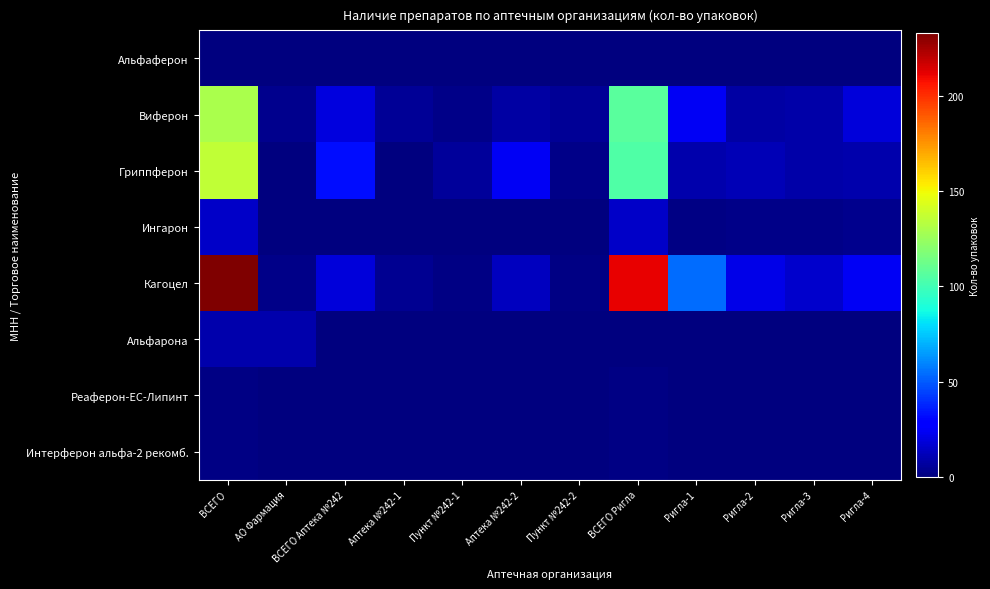

What is the spread (max minus min) of values at ВСЕГО Аптека №242?

32